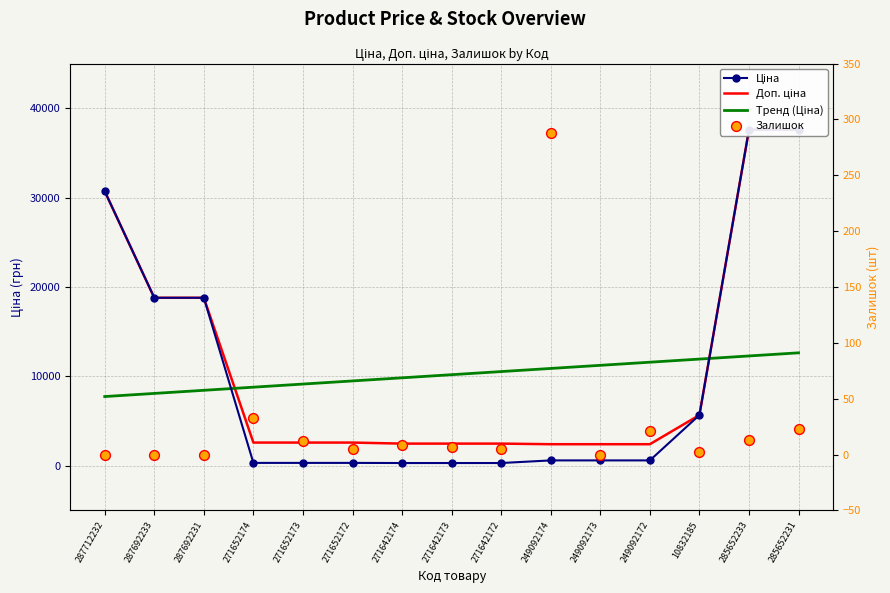

At which category is the sum across all series the highest?

285652231